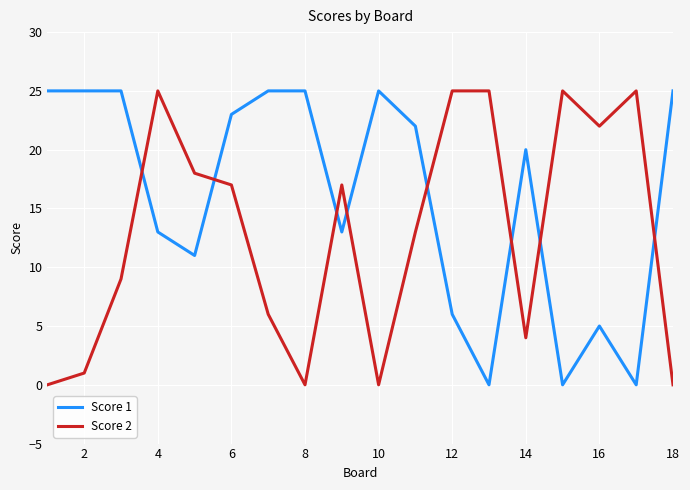

After their last crossing, which series has the higher values: Score 2 or Score 1?

Score 1